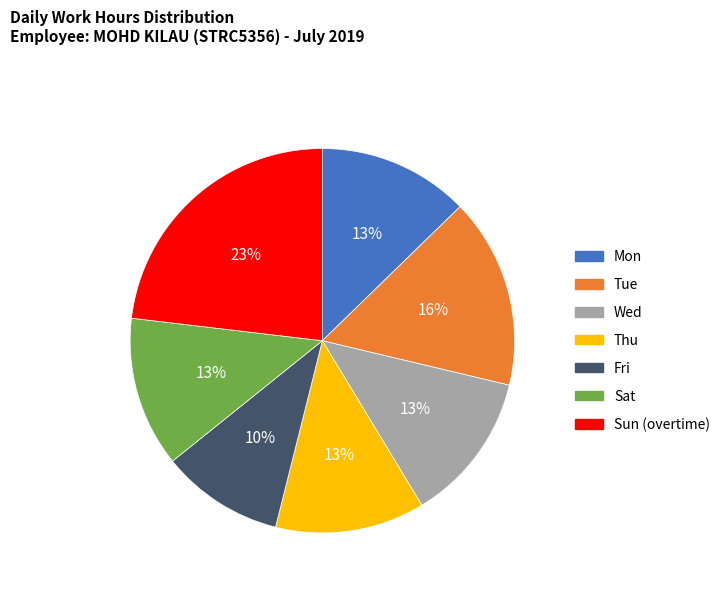

Is it true that Tue is 10% of the pie?

False